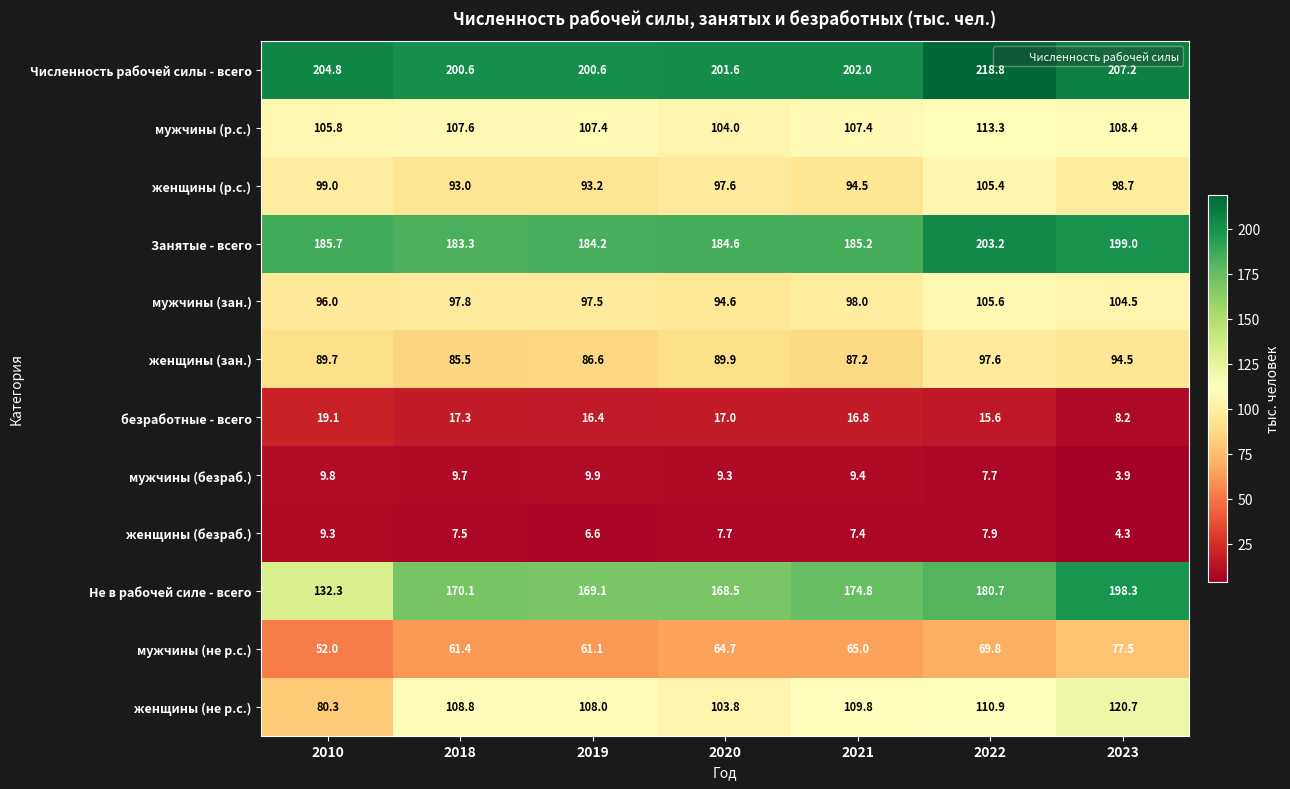

Which series has the largest range (max minus min)?

Не в рабочей силе - всего